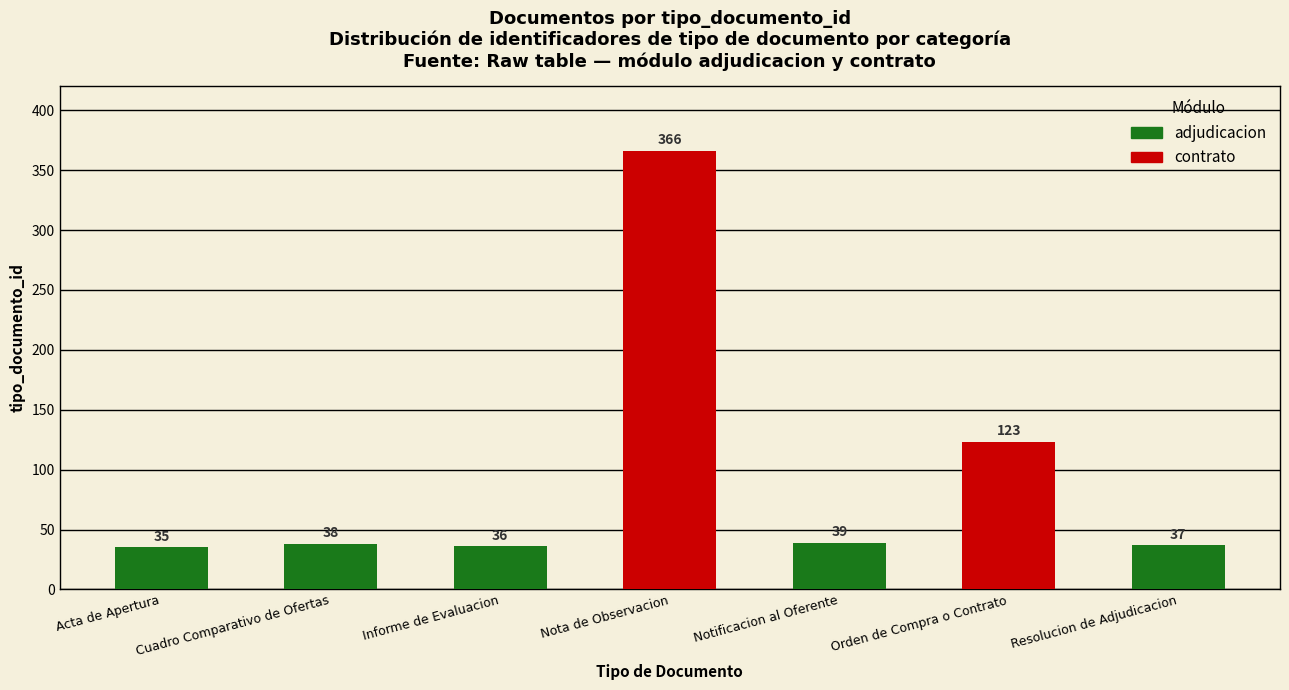

Approximately how many times larger is the value at Cuadro Comparativo de Ofertas compared to Acta de Apertura?

1.1